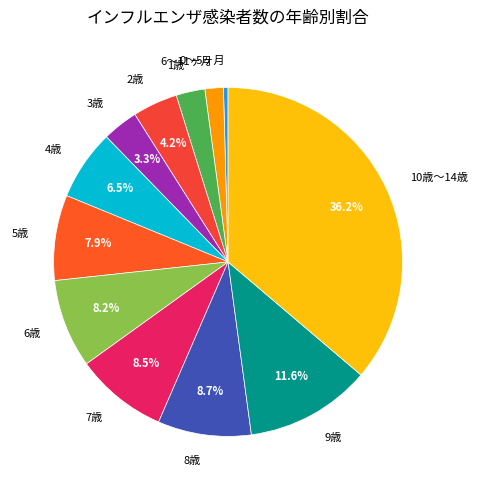

What is the total percentage of 3歳 and 2歳?

7.5%